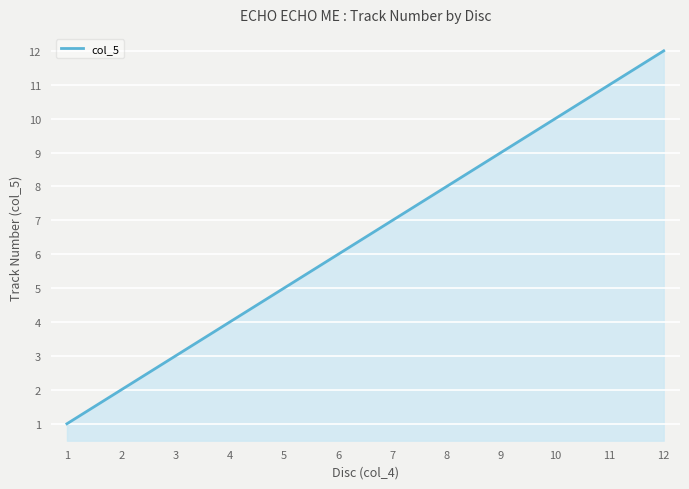

Approximately how many times larger is the value at 11 compared to 10?

1.1